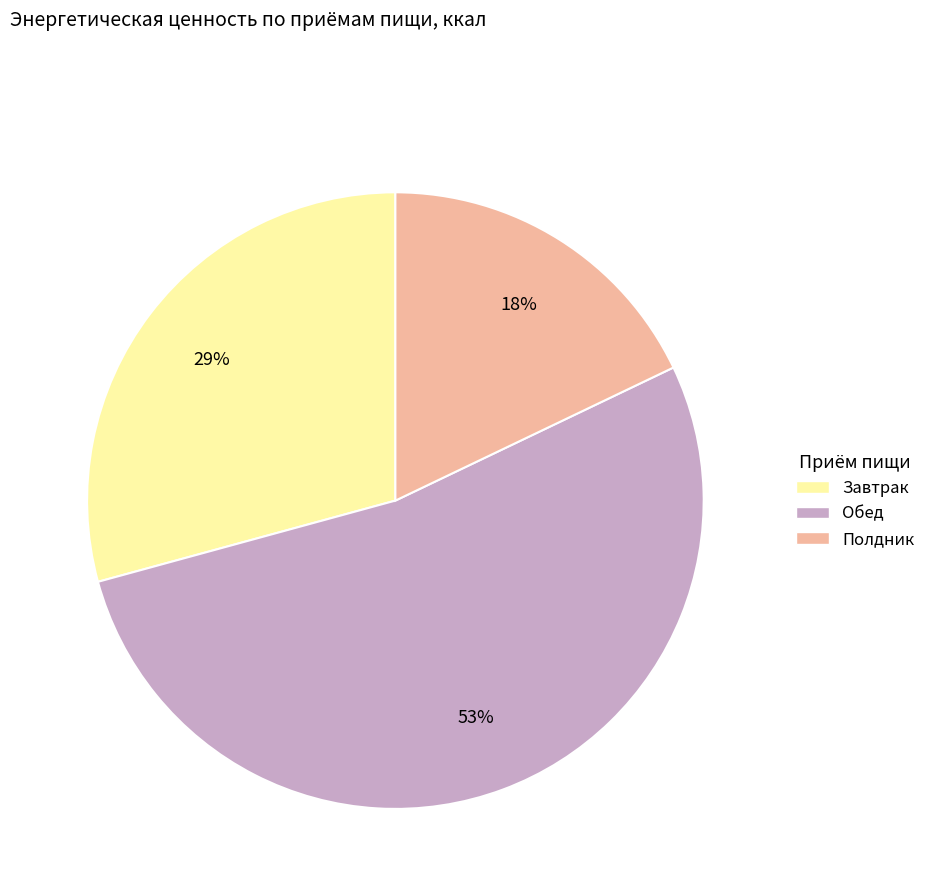

How many segments does this pie chart have?

3